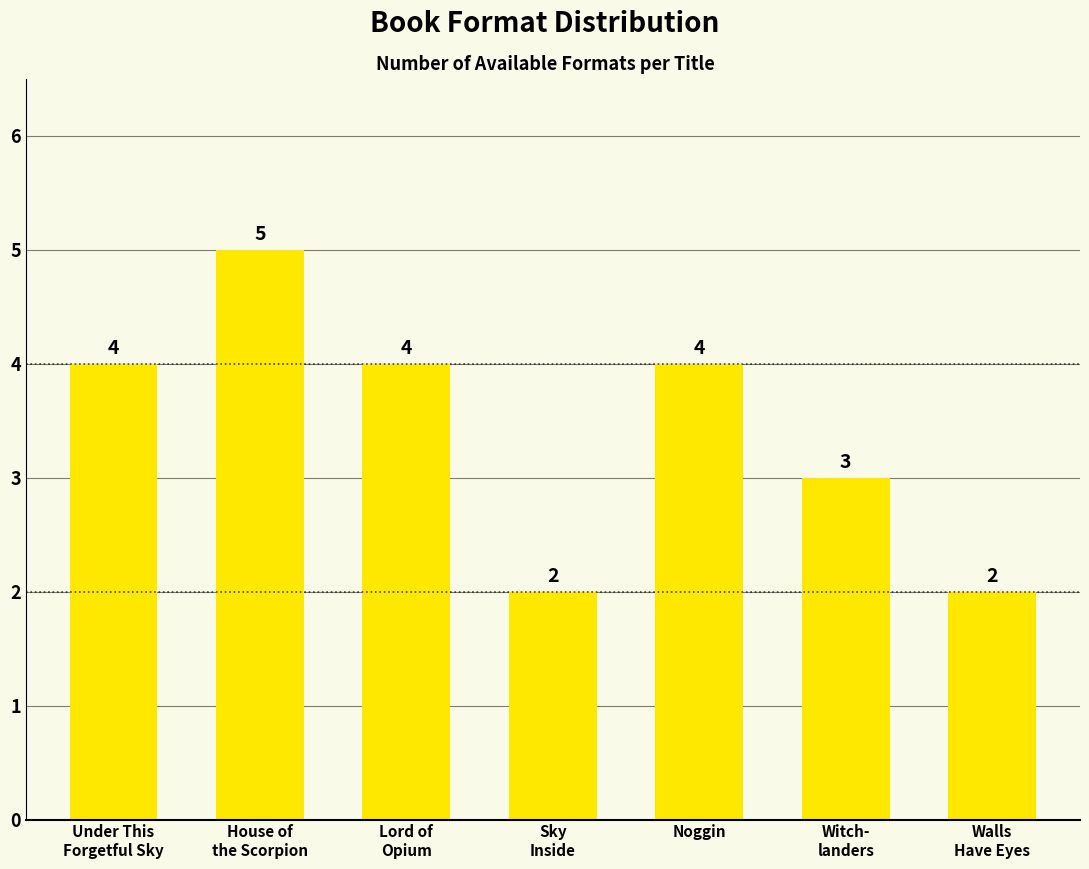

Reading left to right, list all the values displayed in this chart.

Under This
Forgetful Sky=4	House of
the Scorpion=5	Lord of
Opium=4	Sky
Inside=2	Noggin=4	Witch-
landers=3	Walls
Have Eyes=2